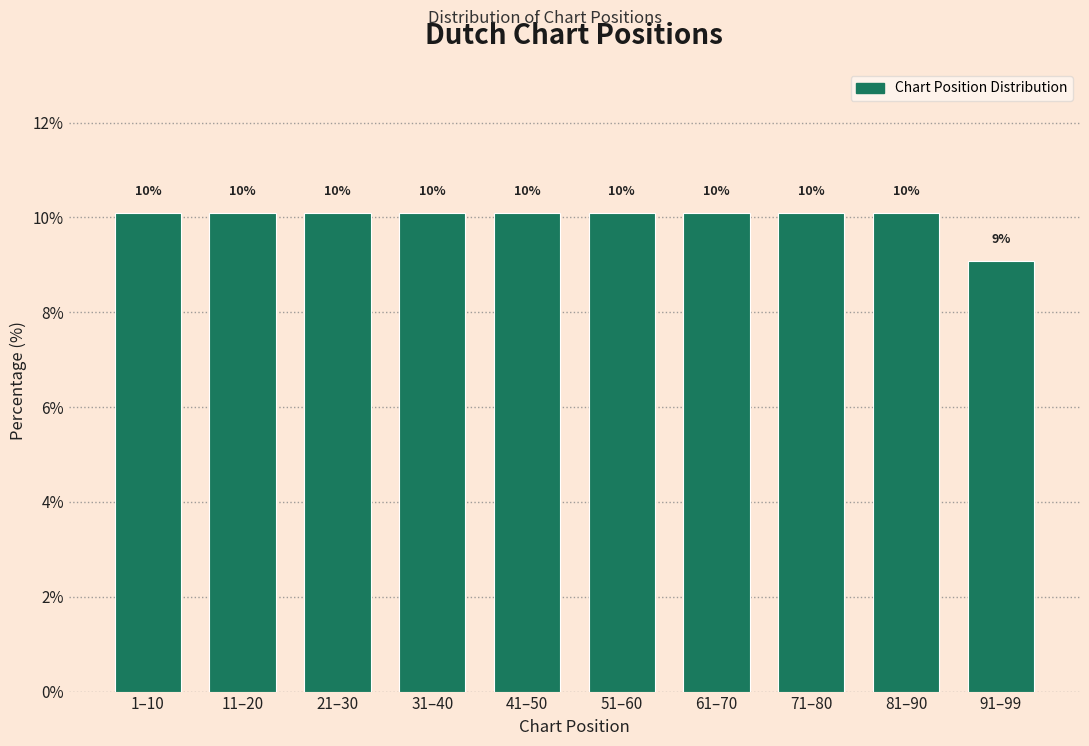

How many bars are there in total?

10